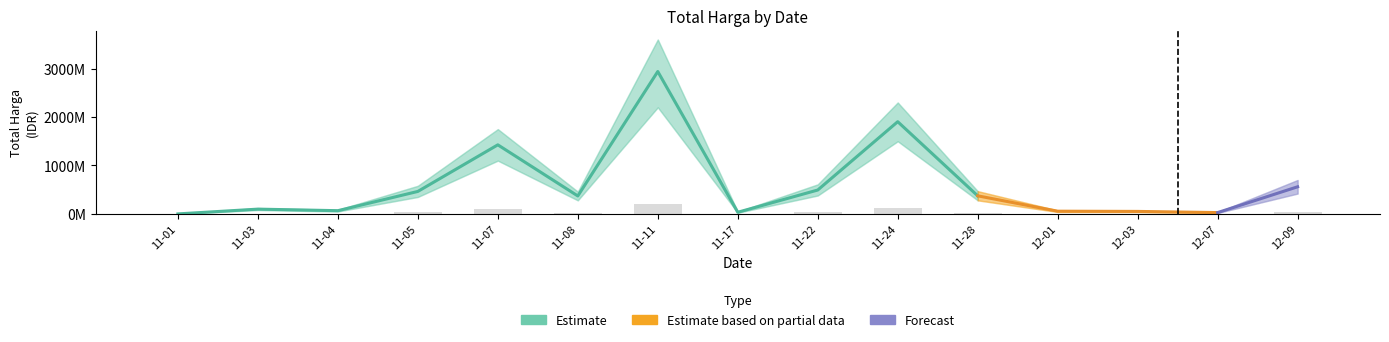

What is the ratio of the value at 11-22 to the value at 11-08?

1.3